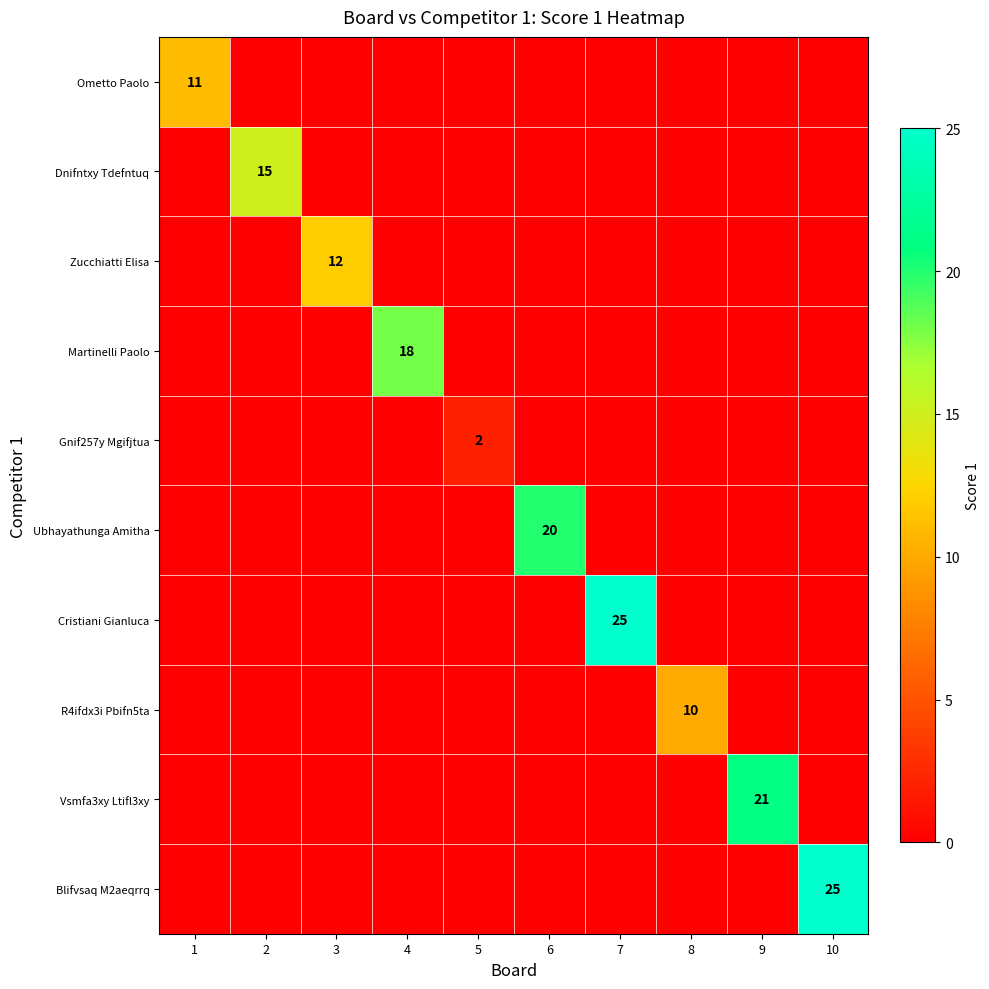

Between 8 and 6, which is larger?

8